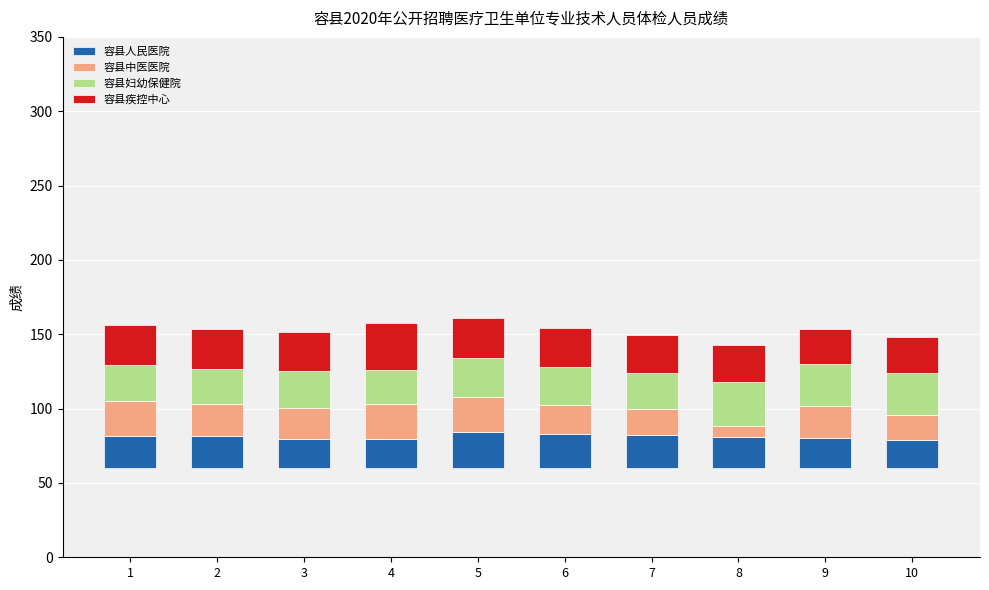

What is the spread (max minus min) of values at 7?

7.4